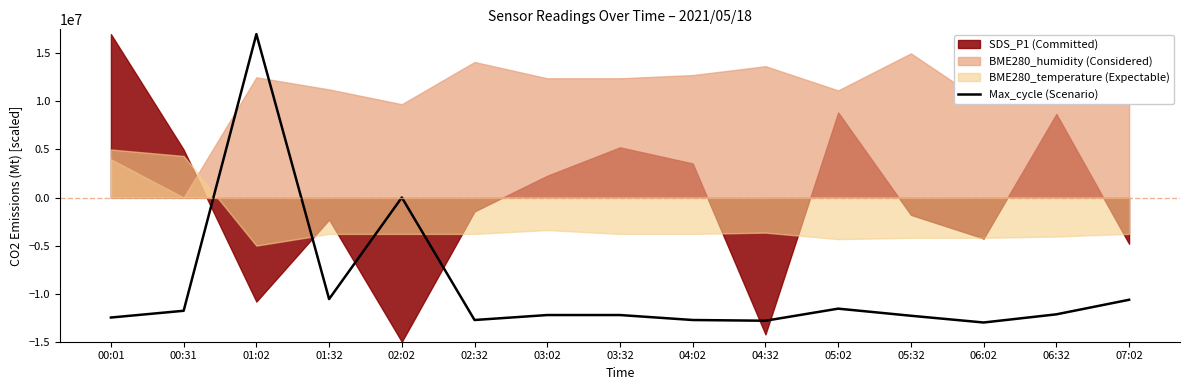

What is the lowest value of the Max_cycle (Scenario) series?

-13000000.0